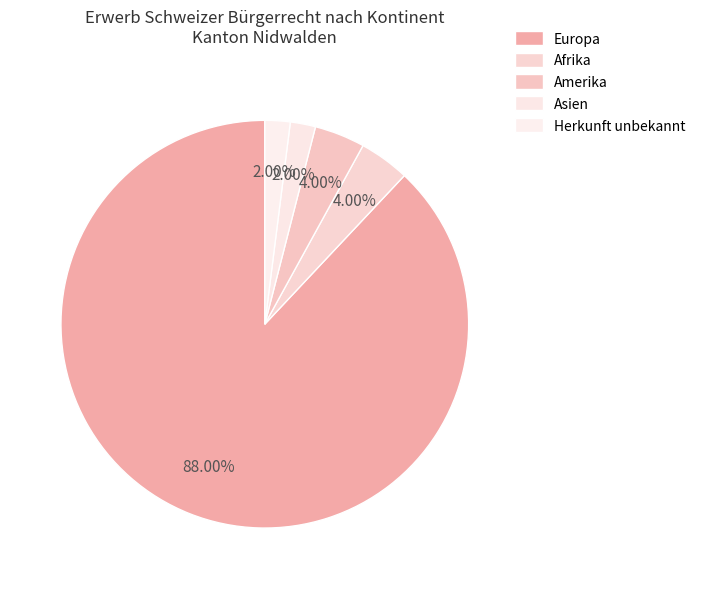

Which category has the smallest portion of the pie?

Asien